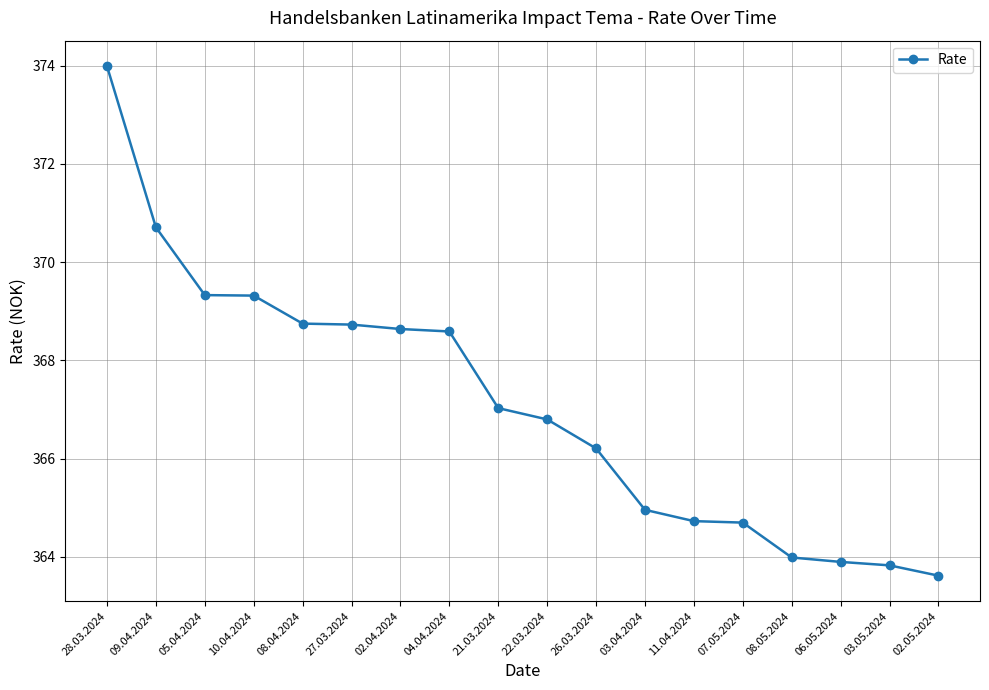

What value does the data have at 02.04.2024?

368.6